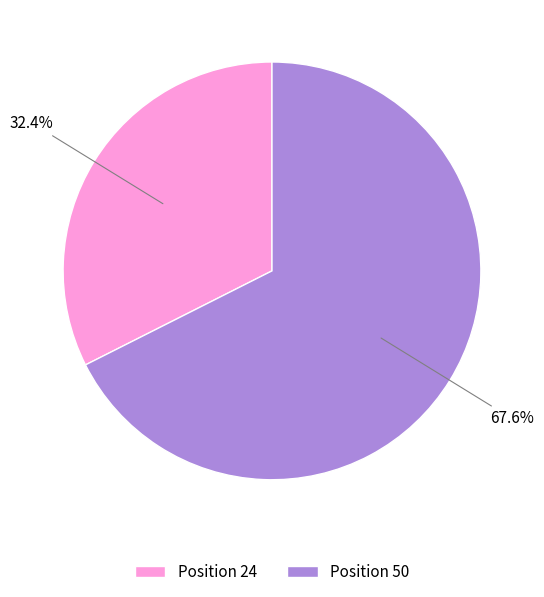

Which category has the smallest portion of the pie?

Position 24